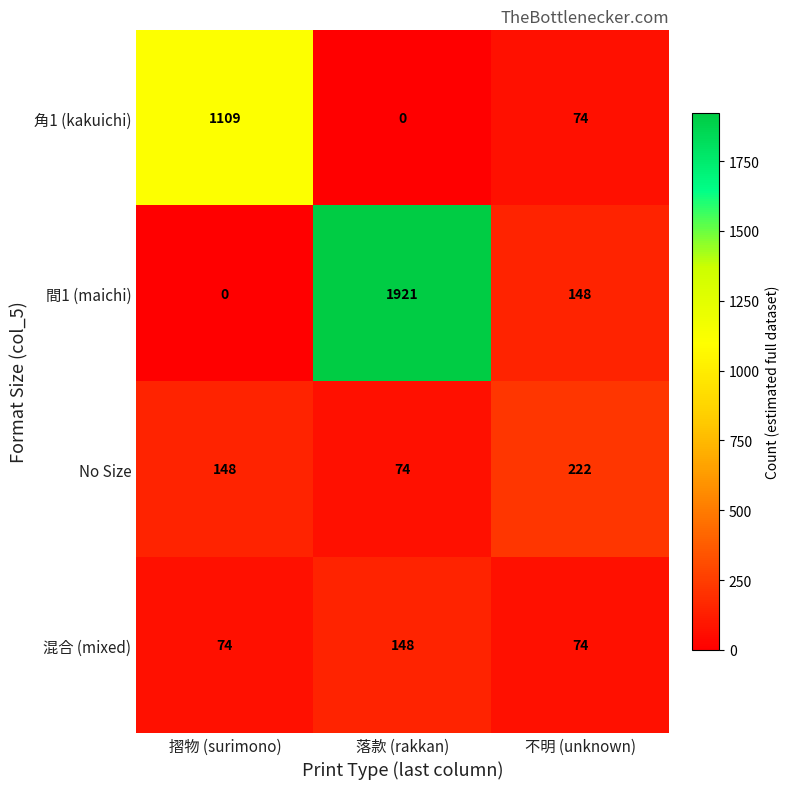

Reading right to left, transcribe all the data shown in this chart.

角1 (kakuichi): 74	0	1109
間1 (maichi): 148	1921	0
No Size: 222	74	148
混合 (mixed): 74	148	74